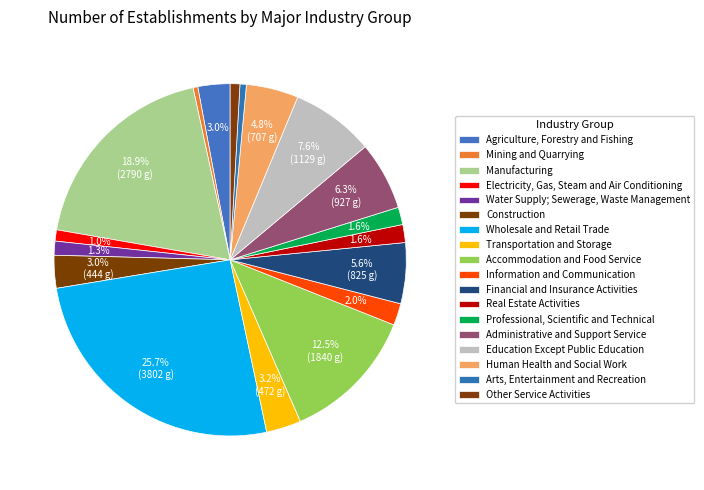

Count the number of slices in the pie.

18